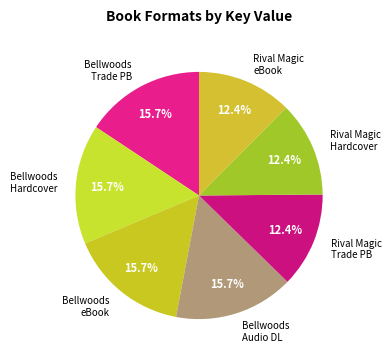

How many slices are in this pie chart?

7